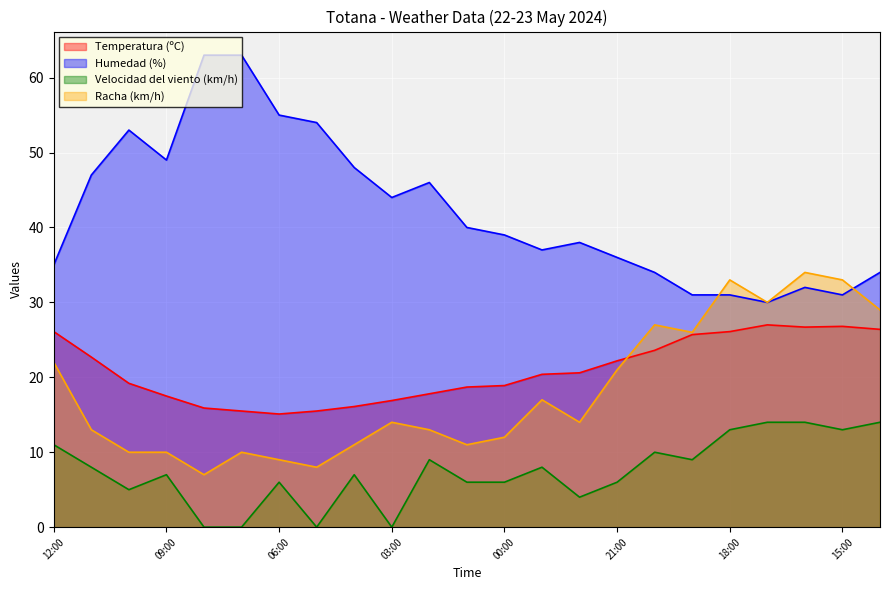

What is the difference between the Humedad (%) values at 22:00 and 03:00?

6.0